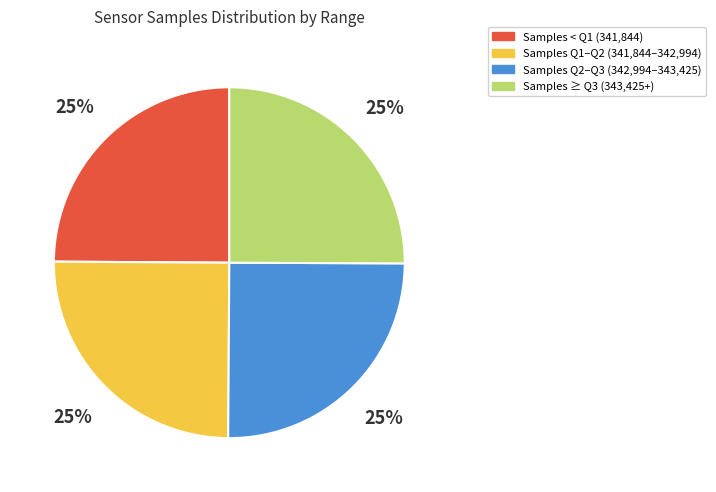

Is there a majority slice in this chart?

No